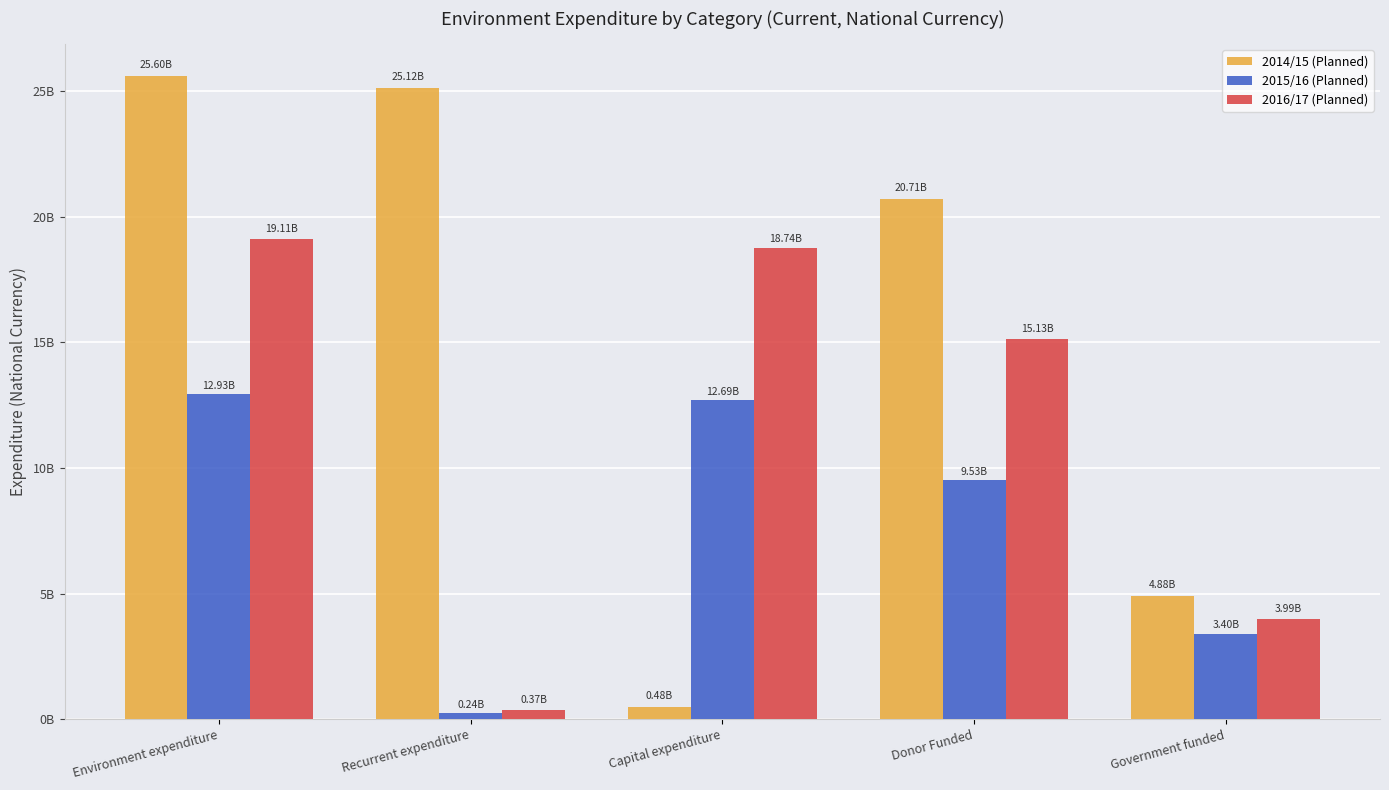

What are all the series names shown in the legend?

2014/15 (Planned), 2015/16 (Planned), 2016/17 (Planned)